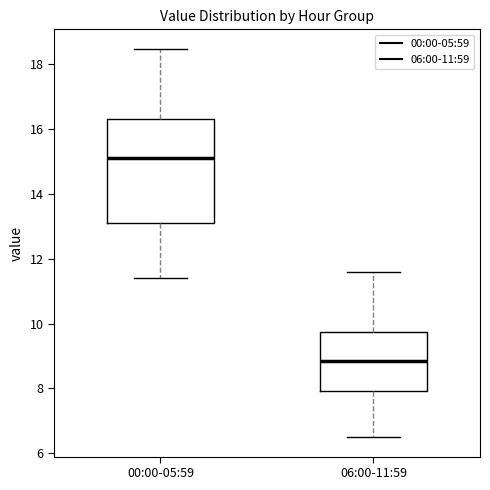

Reading left to right, transcribe this box plot: for each box, give where its median line is, the range the box spans, and where its two whiskers end, as read against the y-axis. The values are not printed on the chart, so give them approximately, as read against the axis.

00:00-05:59: median 15.2, box 13.0 to 16.2, whiskers 11.4 to 18.4
06:00-11:59: median 8.8, box 8.0 to 9.8, whiskers 6.6 to 11.6